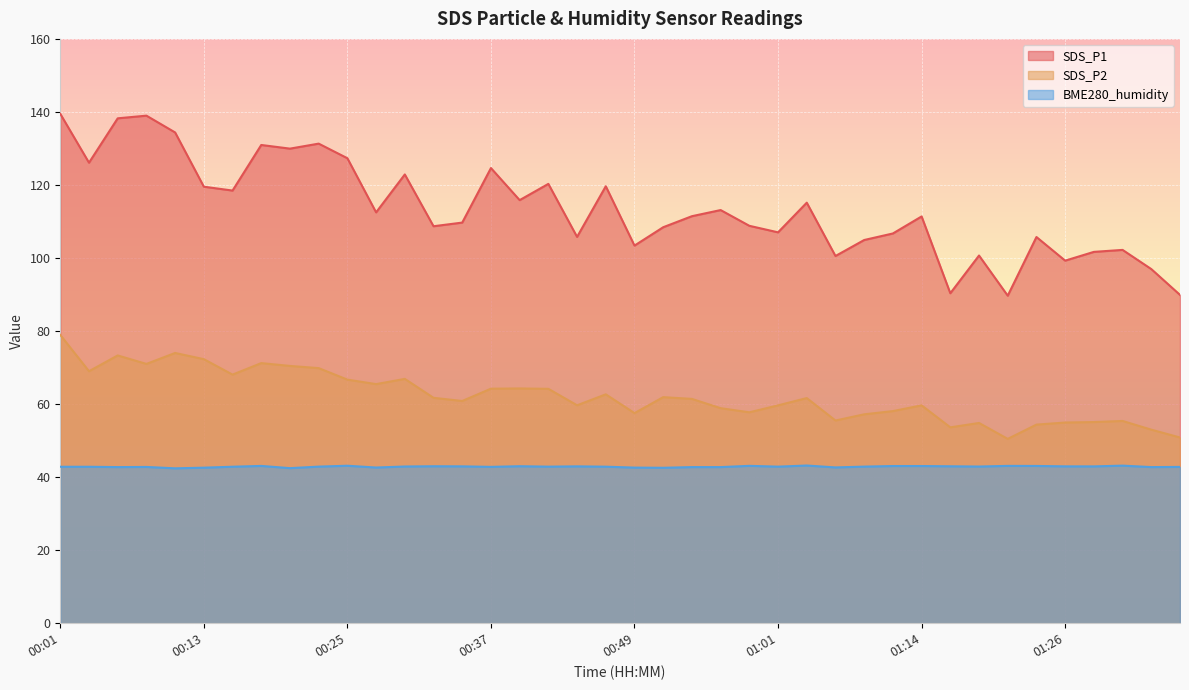

At which category does the chart reach its minimum across all series?

00:10